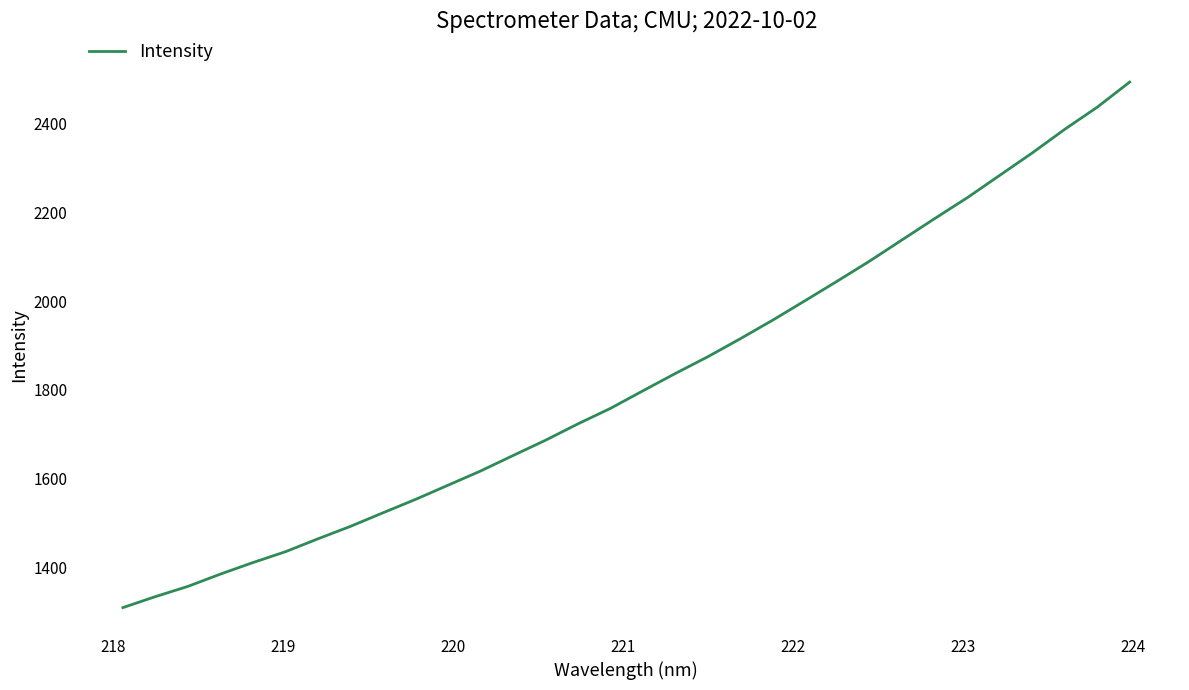

What is the greatest value displayed?

2492.7